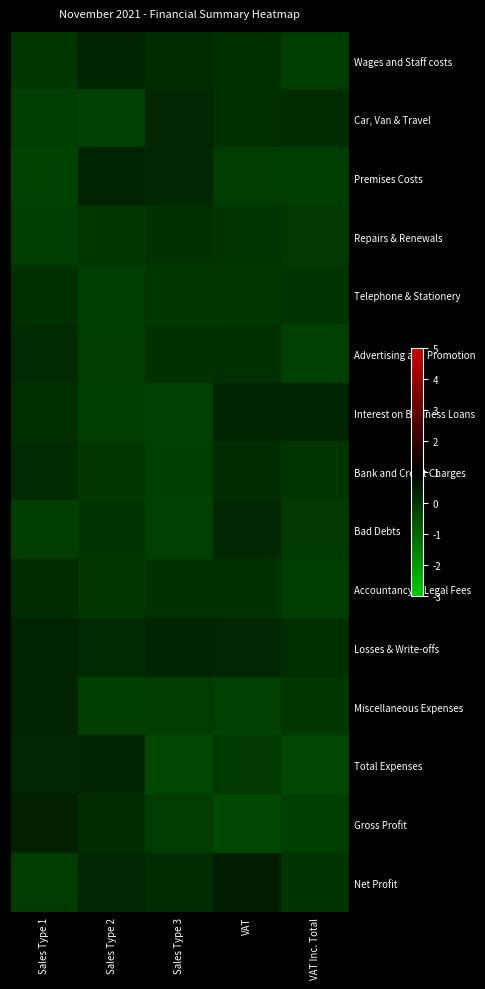

What is the difference between the highest and lowest values at Sales Type 2?

0.5